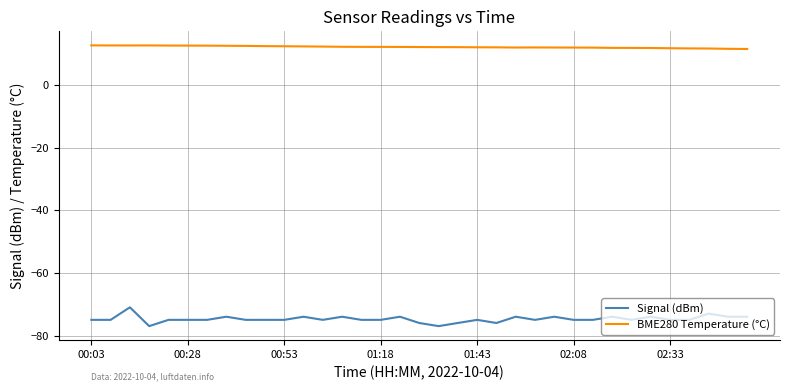

What is the smallest value displayed?

-77.0